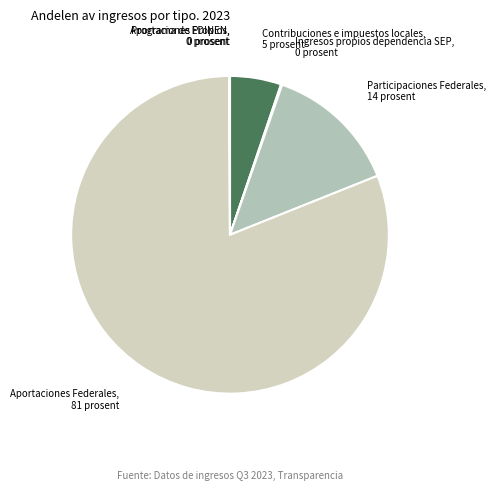

Does Aportaciones Federales represent more than half of the total?

Yes